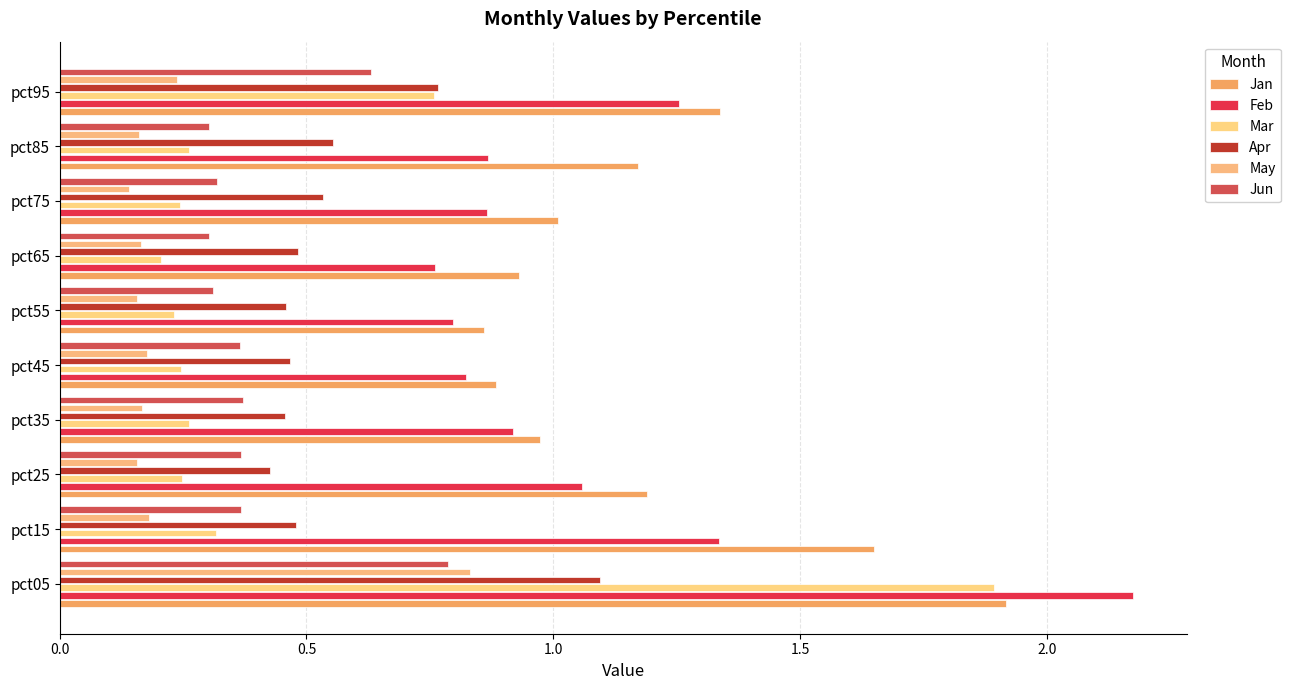

Count the number of data series in this chart.

6